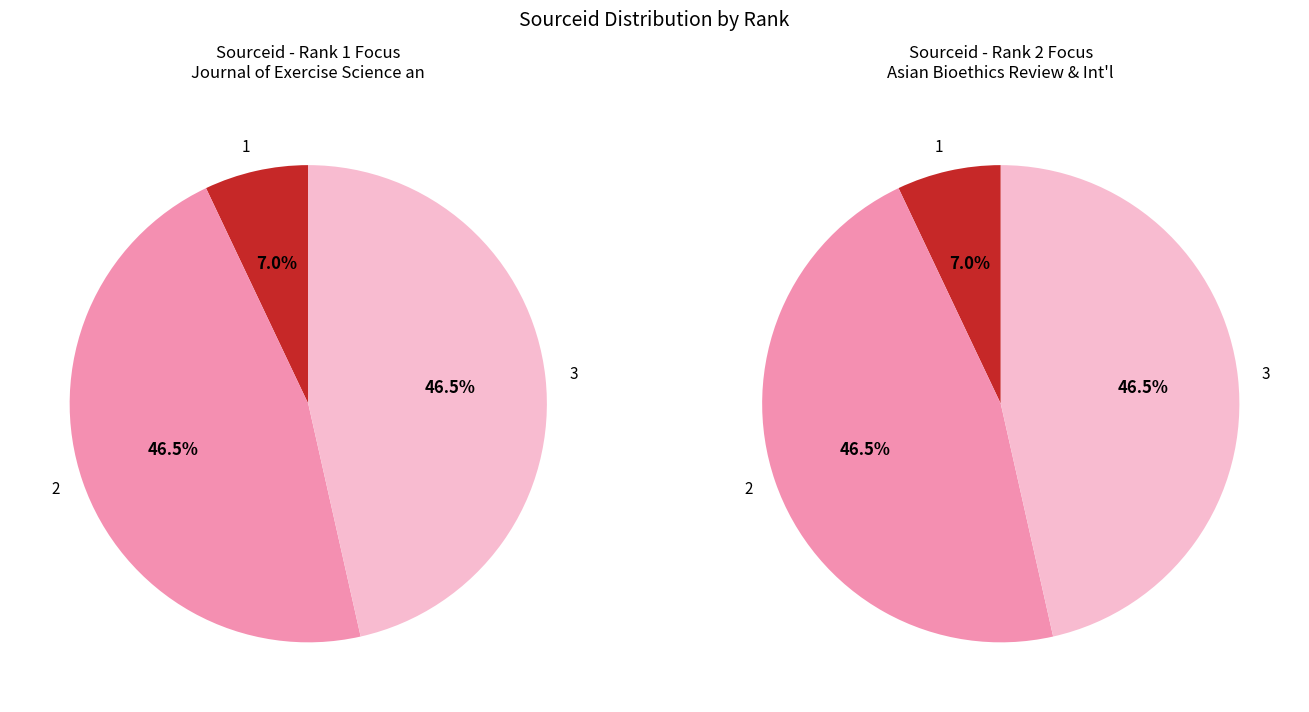

Is International Journal of Child Care the majority of the pie?

No